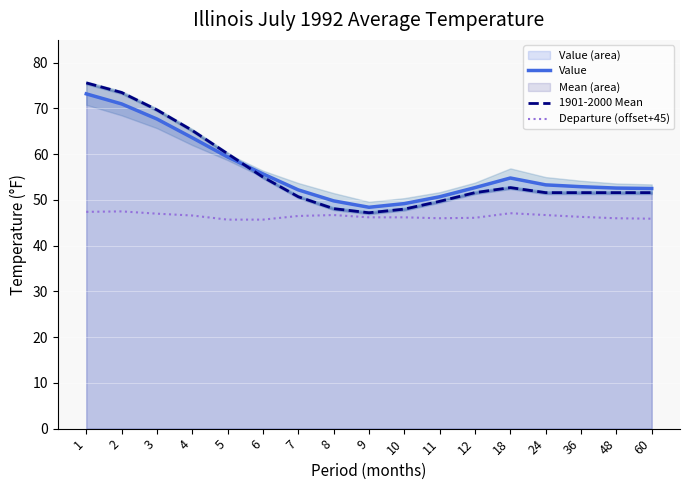

At 3, list the series in order from smallest to largest.

Departure (offset+45), Value, 1901-2000 Mean